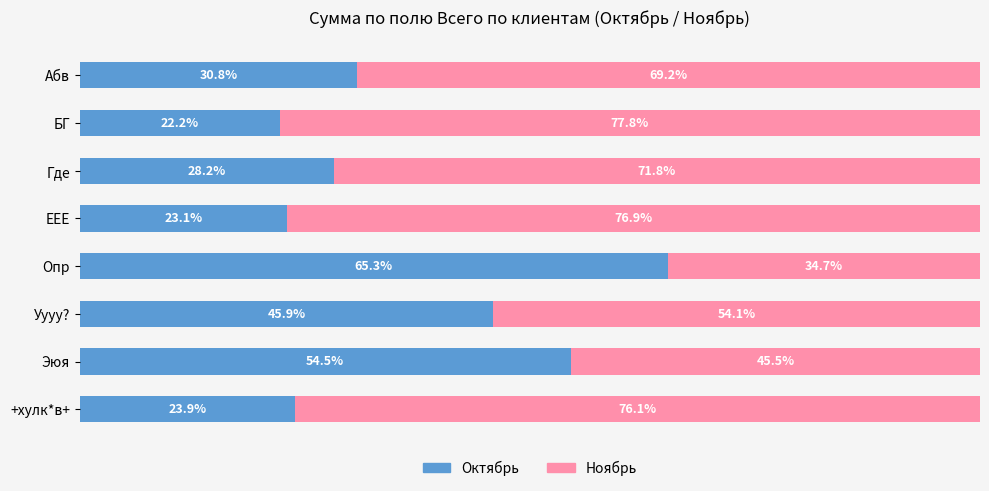

Where is Октябрь nearest to the value 43?

Уууу?